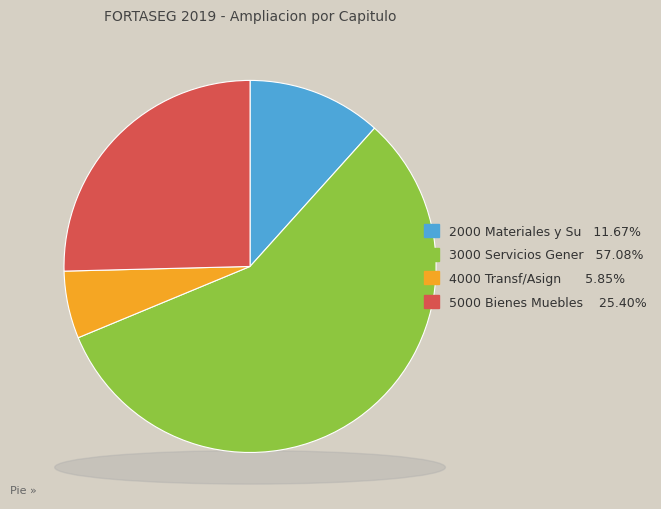

Is 5000 Bienes Muebles the majority of the pie?

No